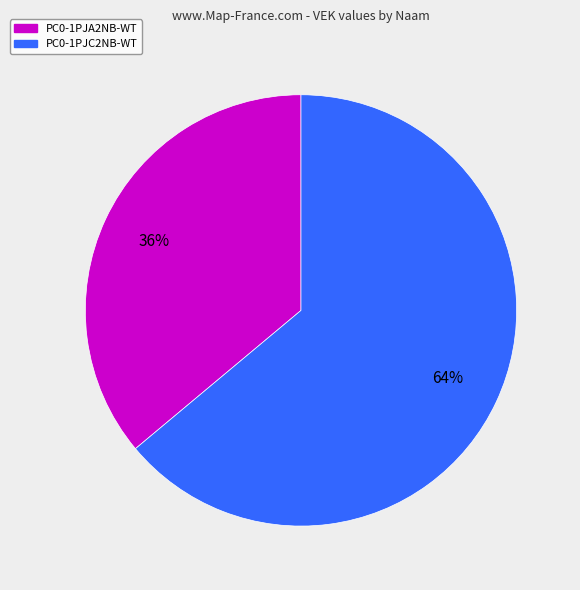

Is PC0-1PJA2NB-WT the majority of the pie?

No